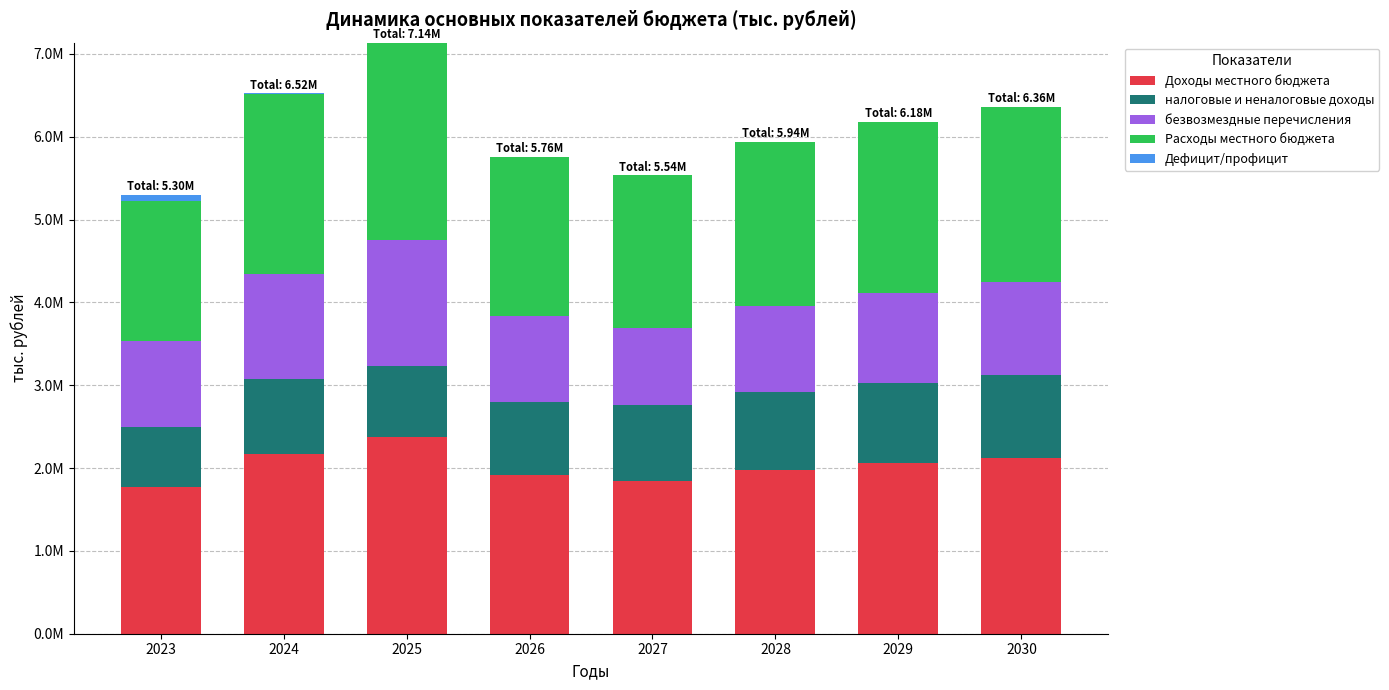

Are the bars horizontal?

No